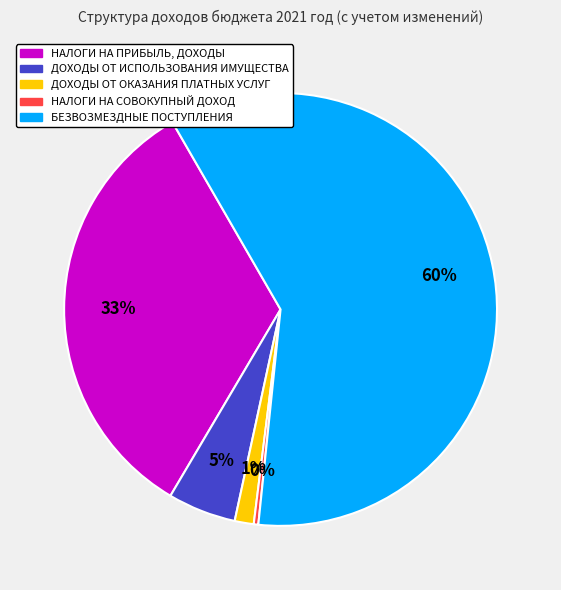

Is БЕЗВОЗМЕЗДНЫЕ ПОСТУПЛЕНИЯ the majority of the pie?

Yes